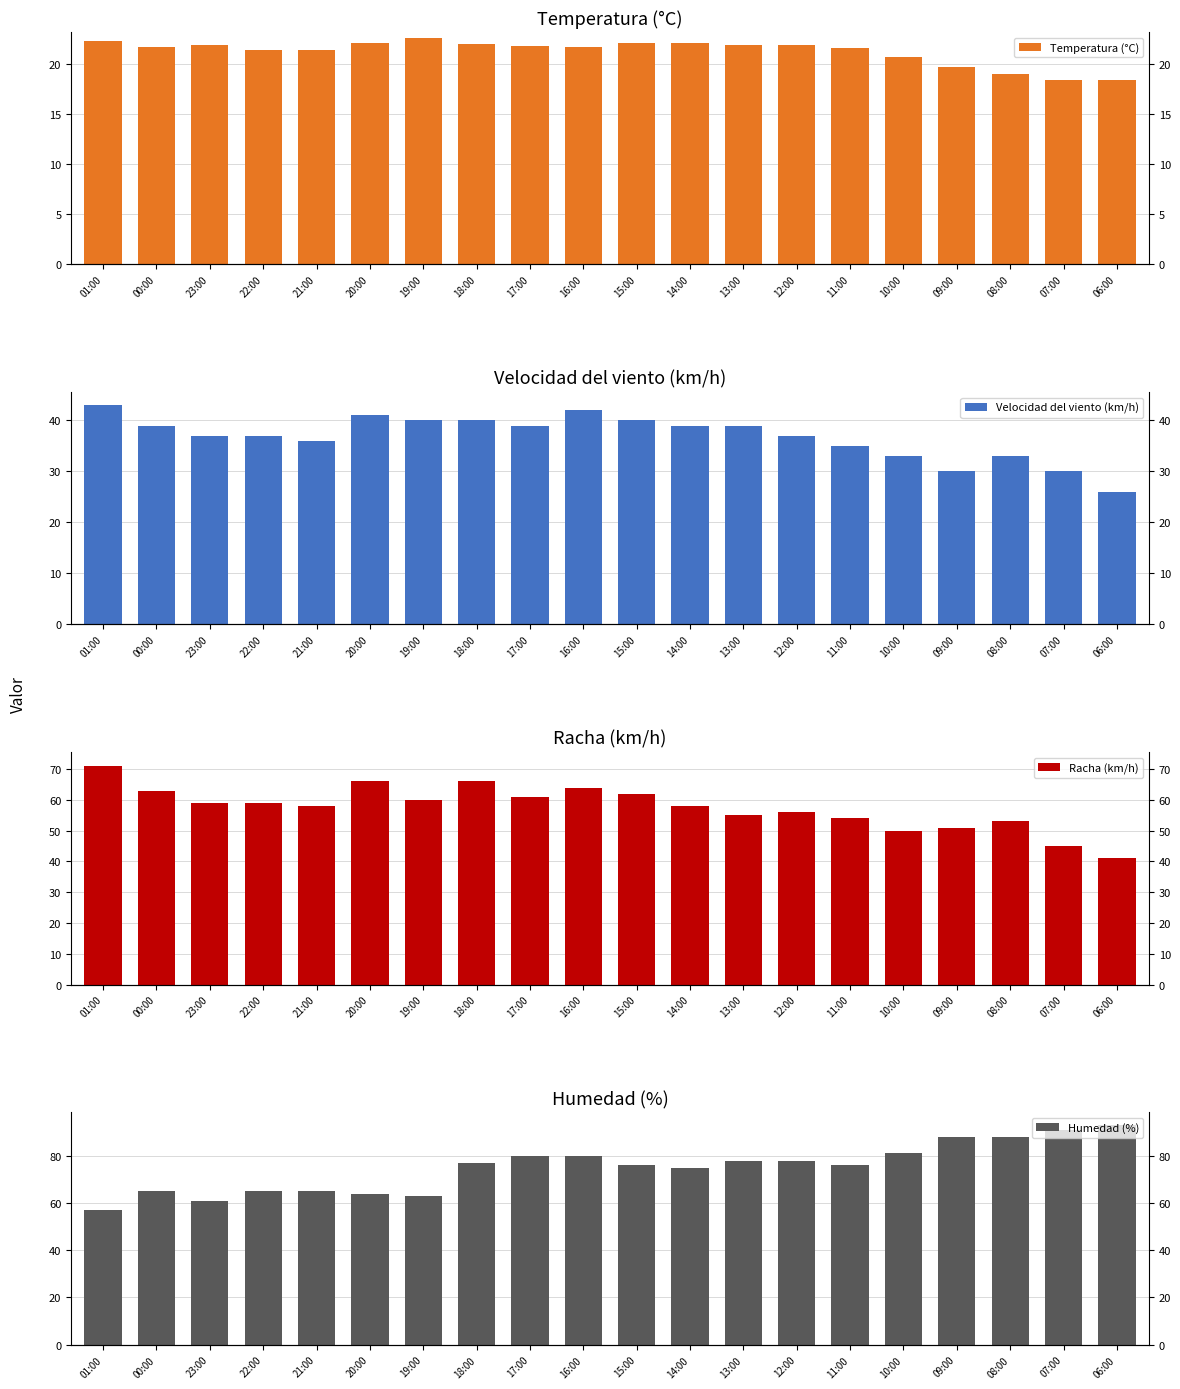

What is the maximum value shown in the chart?

93.0